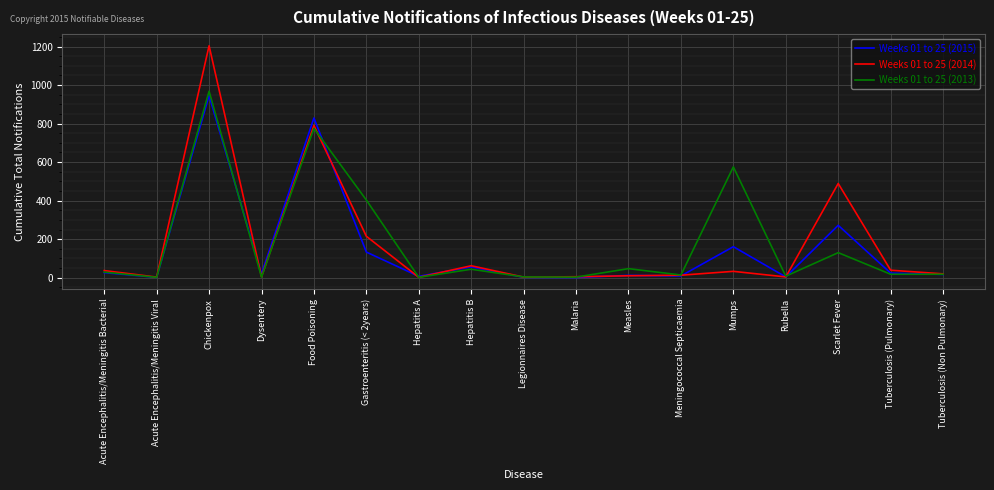

True or false: Weeks 01 to 25 (2014) has more than 2 interior local peaks.

True